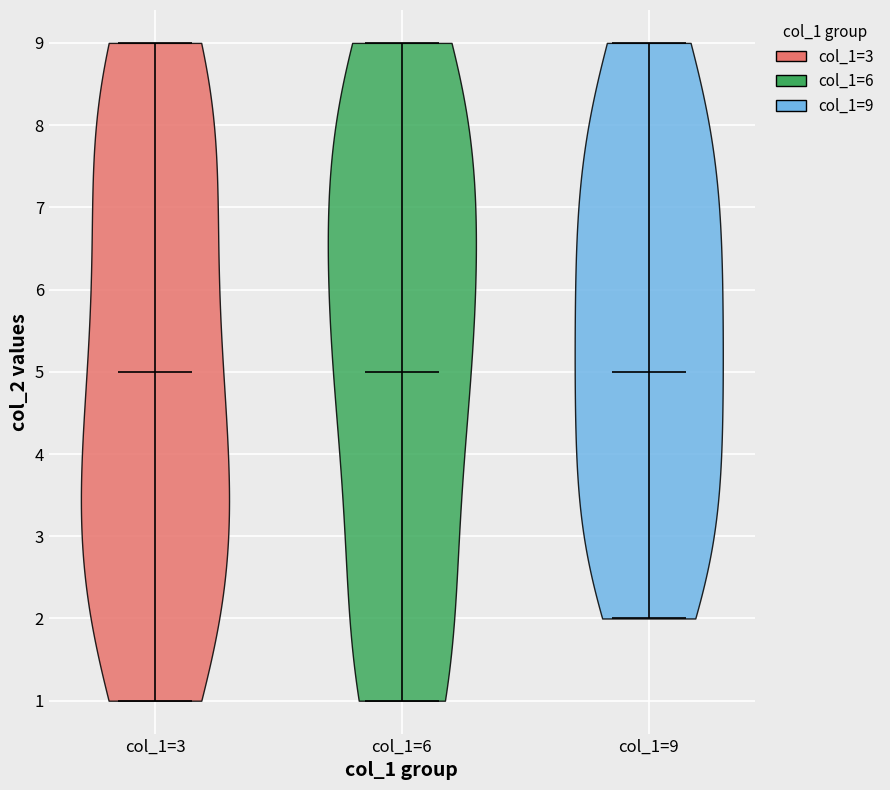

What is the highest point the violin for col_1=3 reaches on the y-axis? The values are not printed on the chart, so give them approximately, as read against the axis.

9